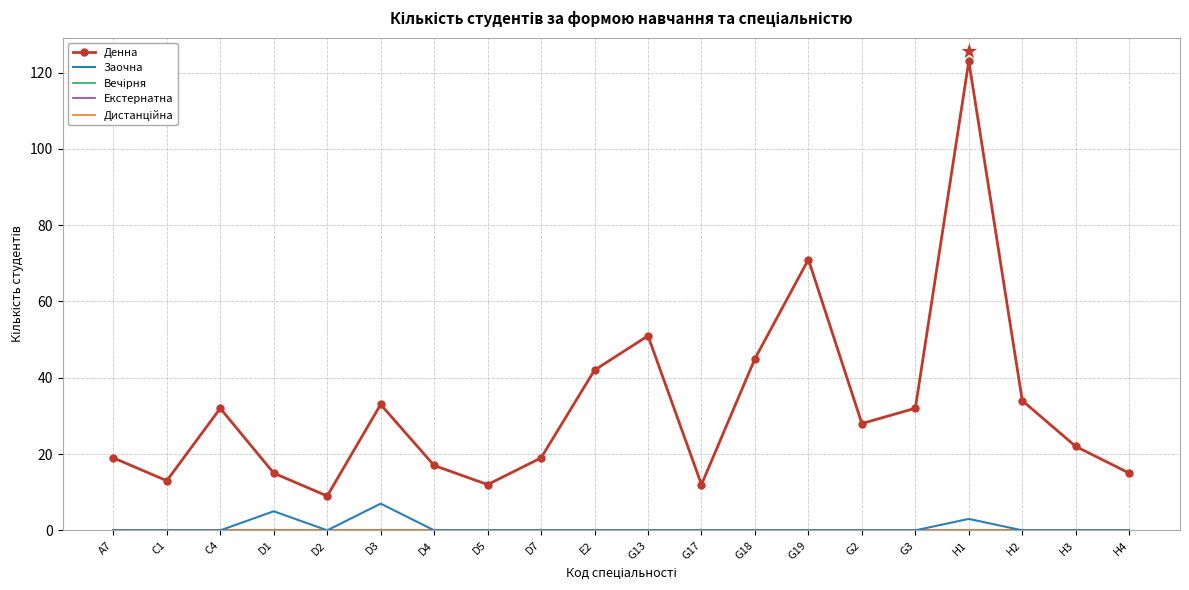

What position from the right is D5?

13